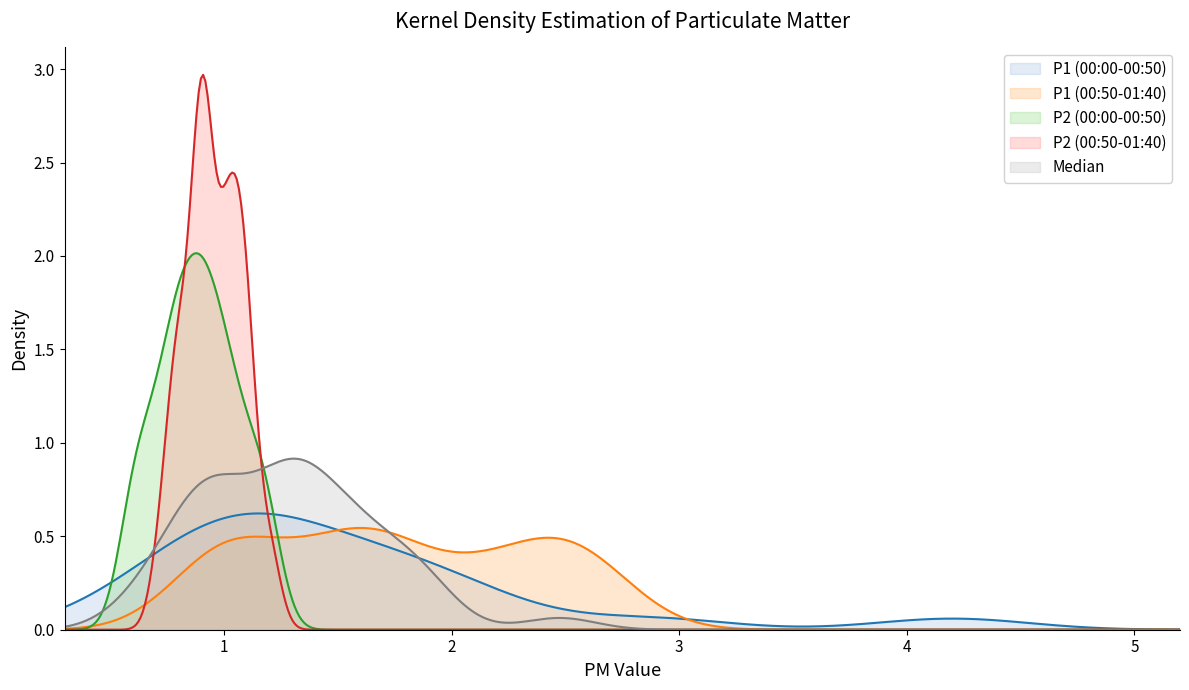

Which series has the widest spread of values?

P2 (00:50-01:40)